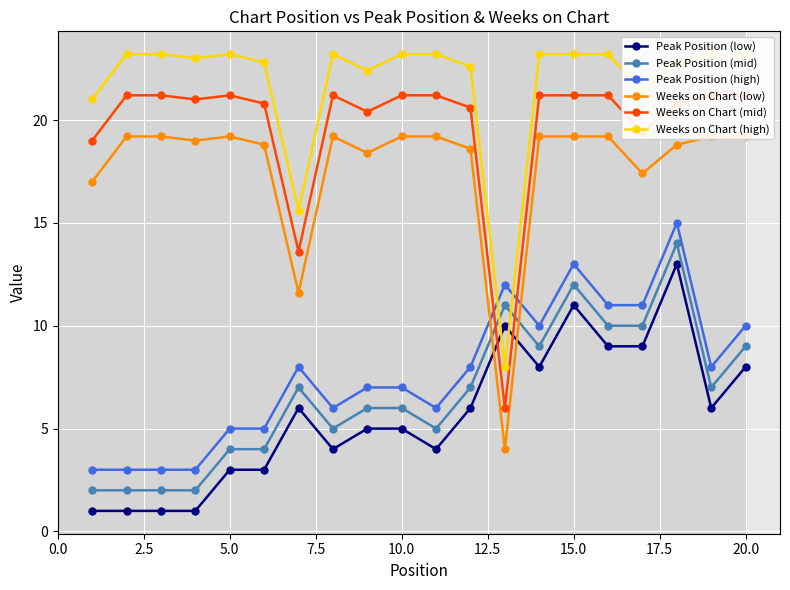

Which series ends up on top after the final intersection of Peak Position (mid) and Weeks on Chart (mid)?

Weeks on Chart (mid)